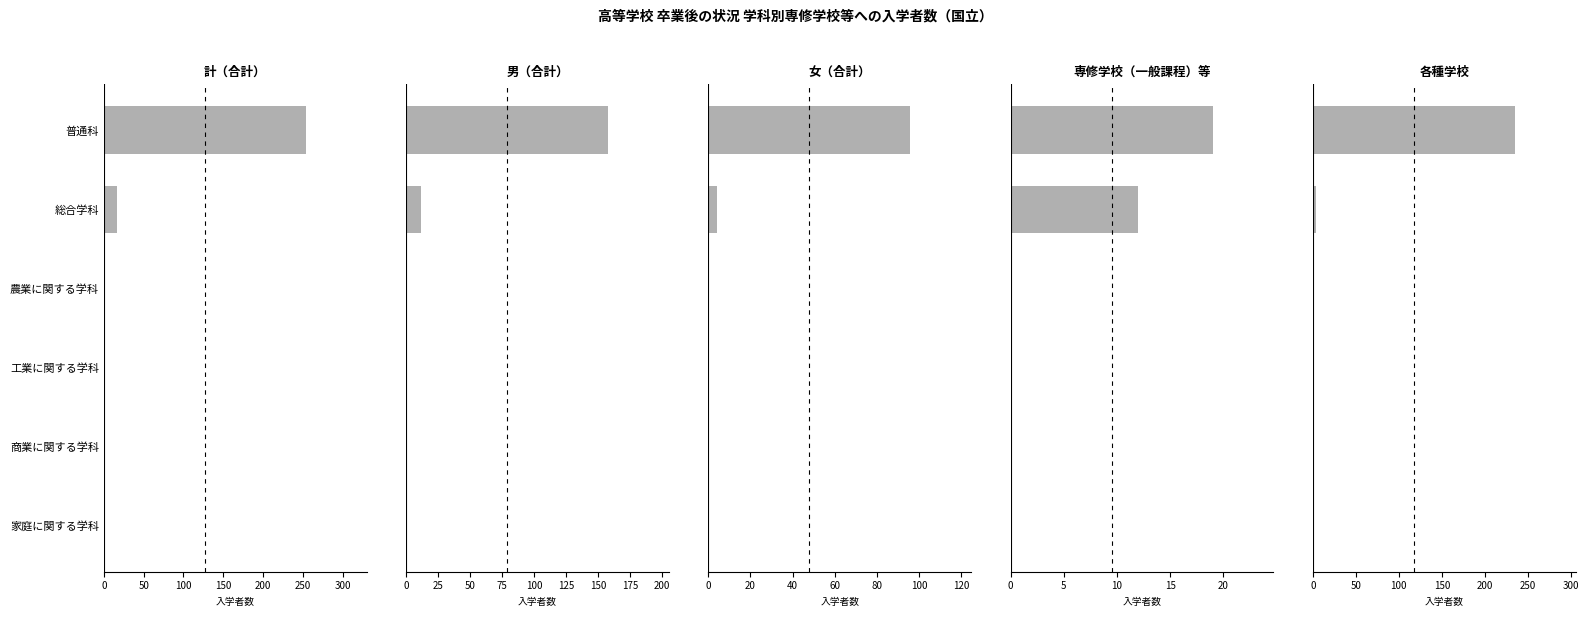

What is the sum of all 男（合計） values?

170